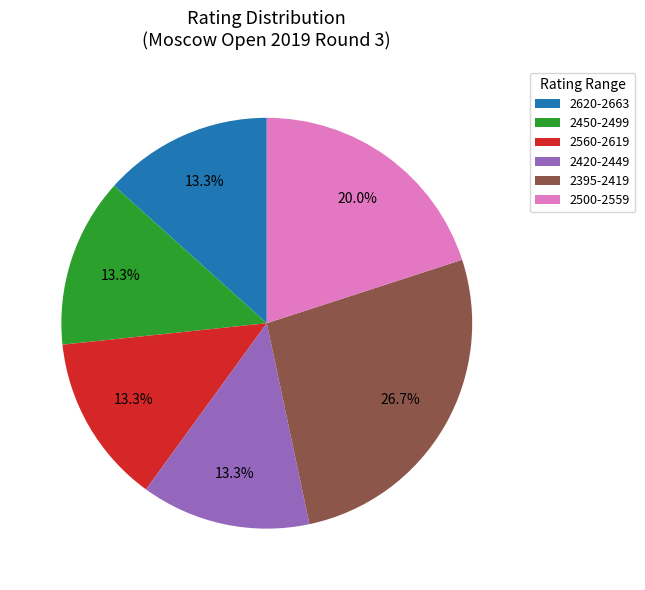

Approximately how many times larger is the value at 2450-2499 compared to 2620-2663?

1.0